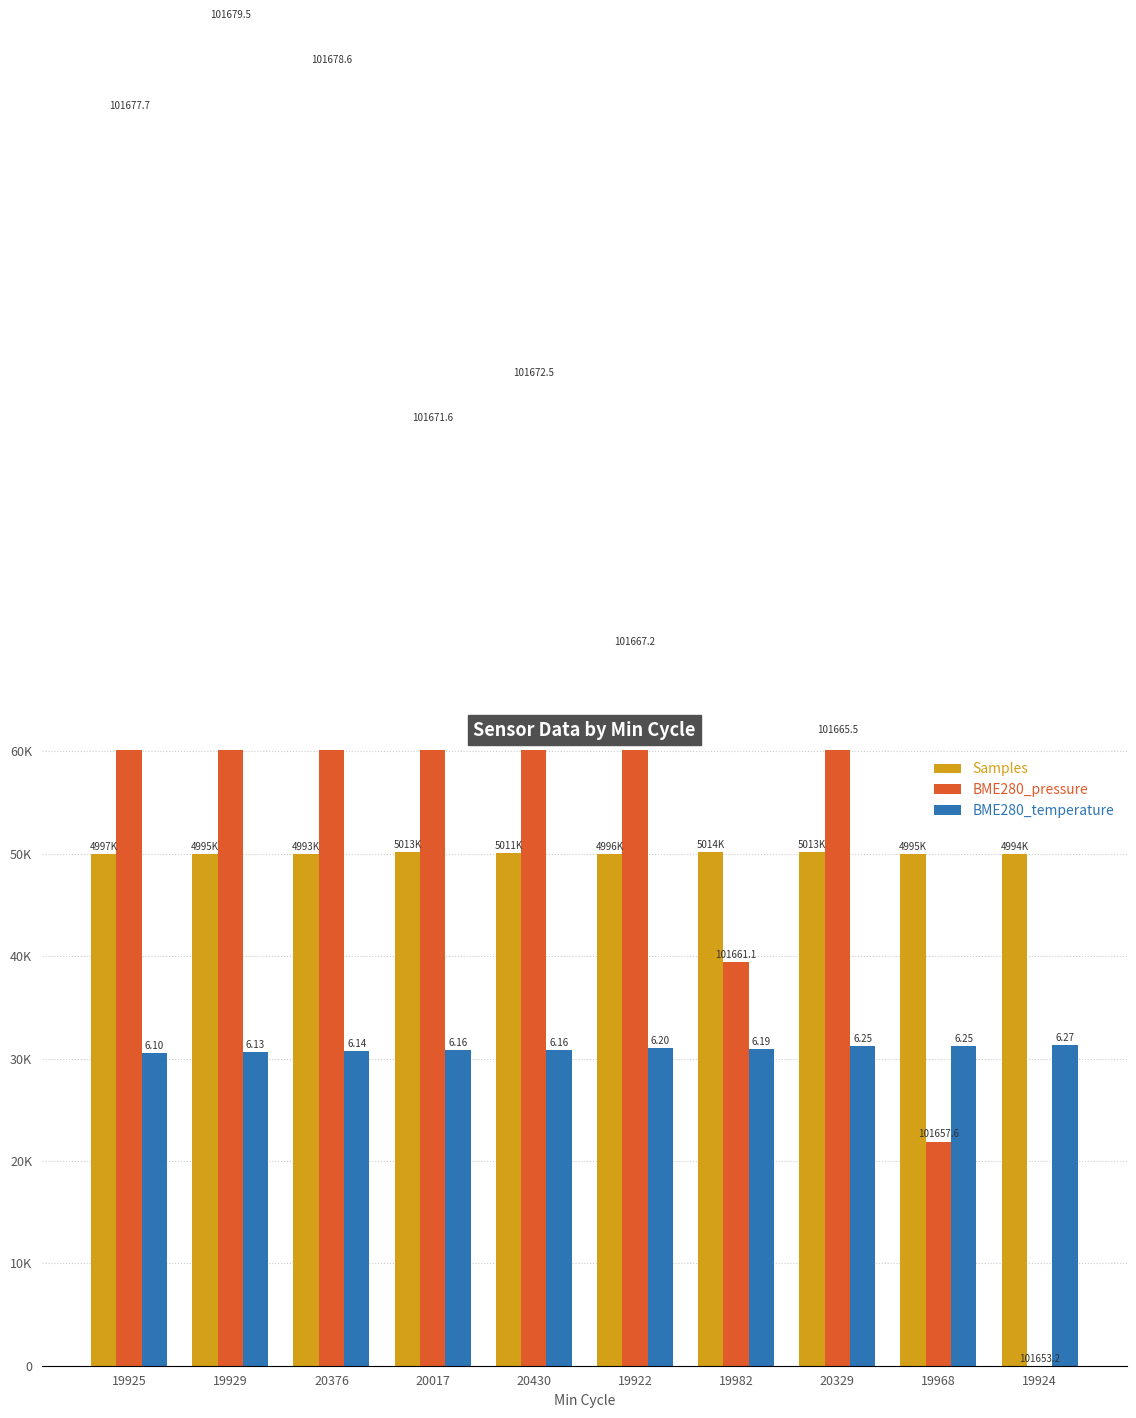

At which label does BME280_temperature reach its minimum?

19925